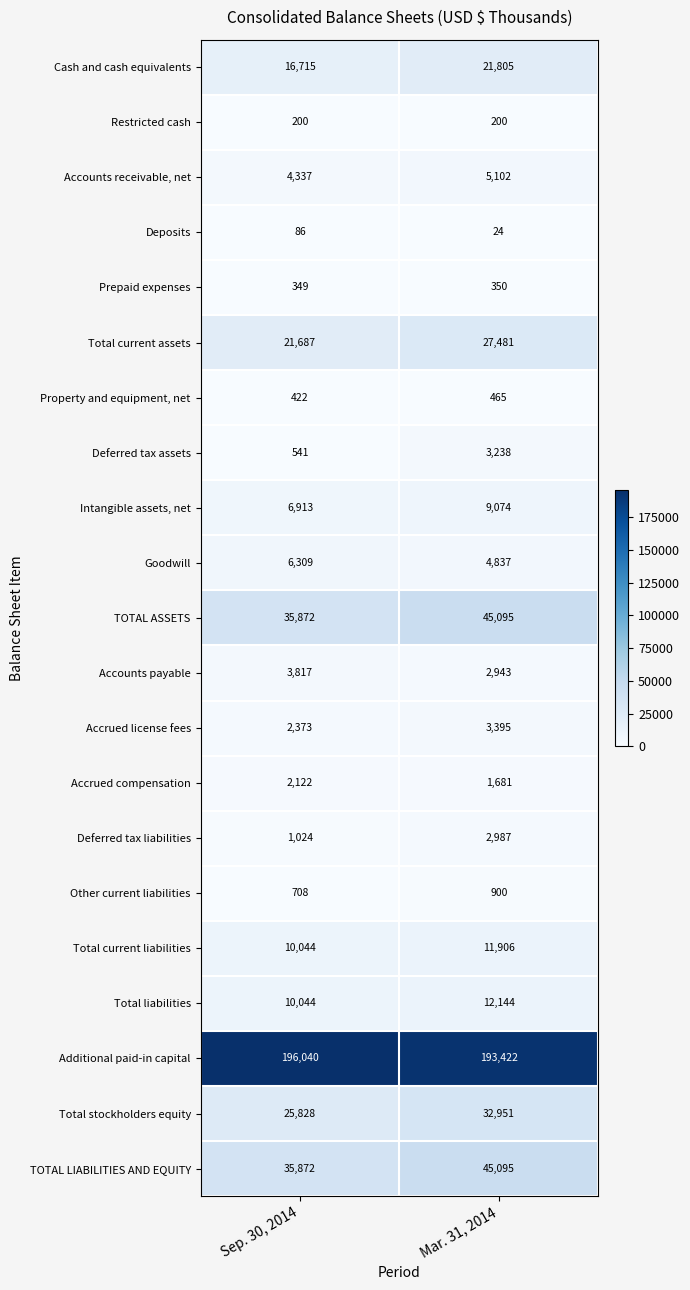

At how many categories does at least one series exceed 83396?

2